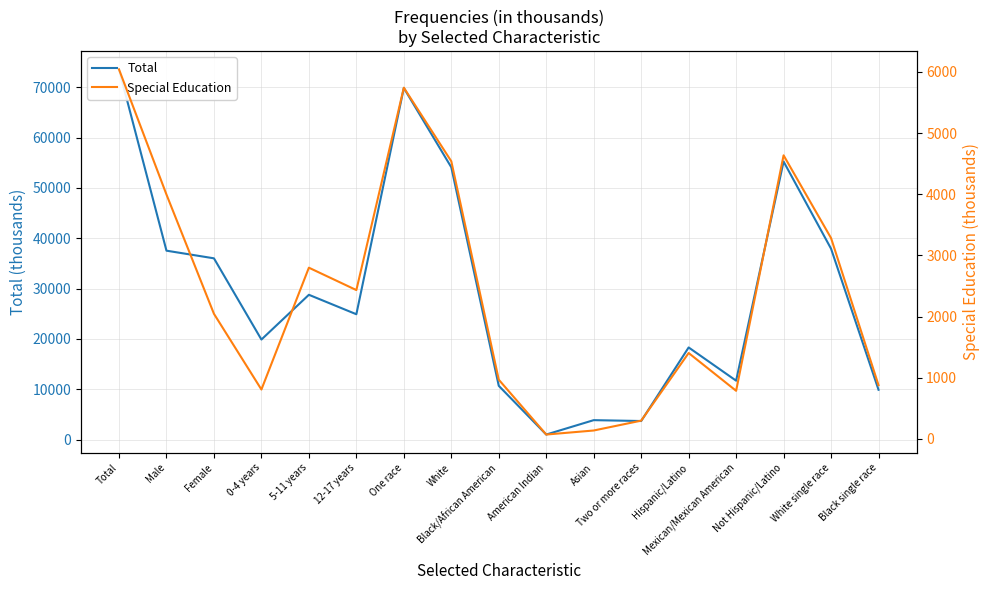

Which series changed the most between 0-4 years and White single race?

Total